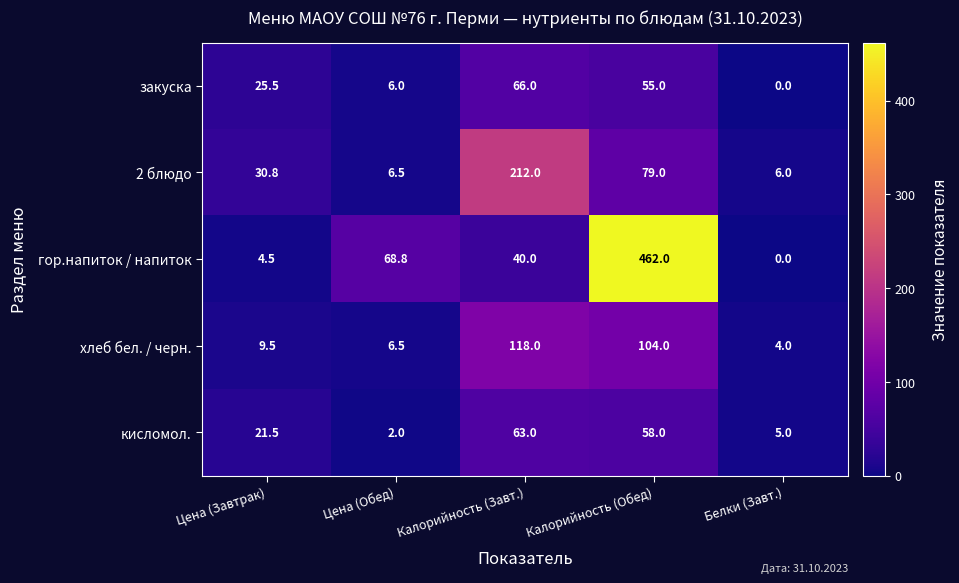

Is it true that закуска equals -25.5 at Белки (Завт.)?

False